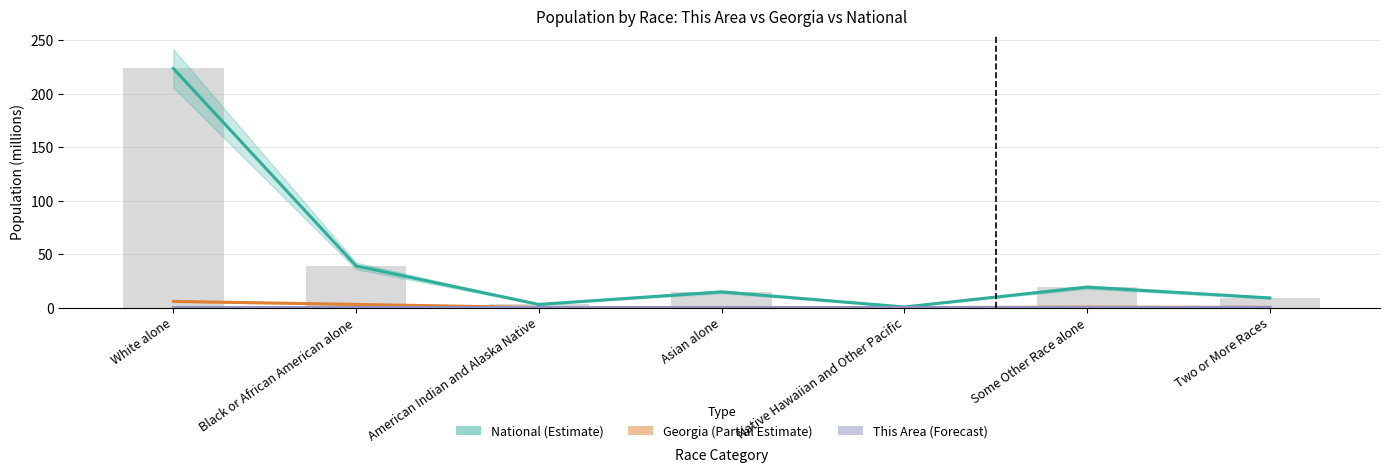

What is the spread (max minus min) of values at Native Hawaiian and Other Pacific?

0.5